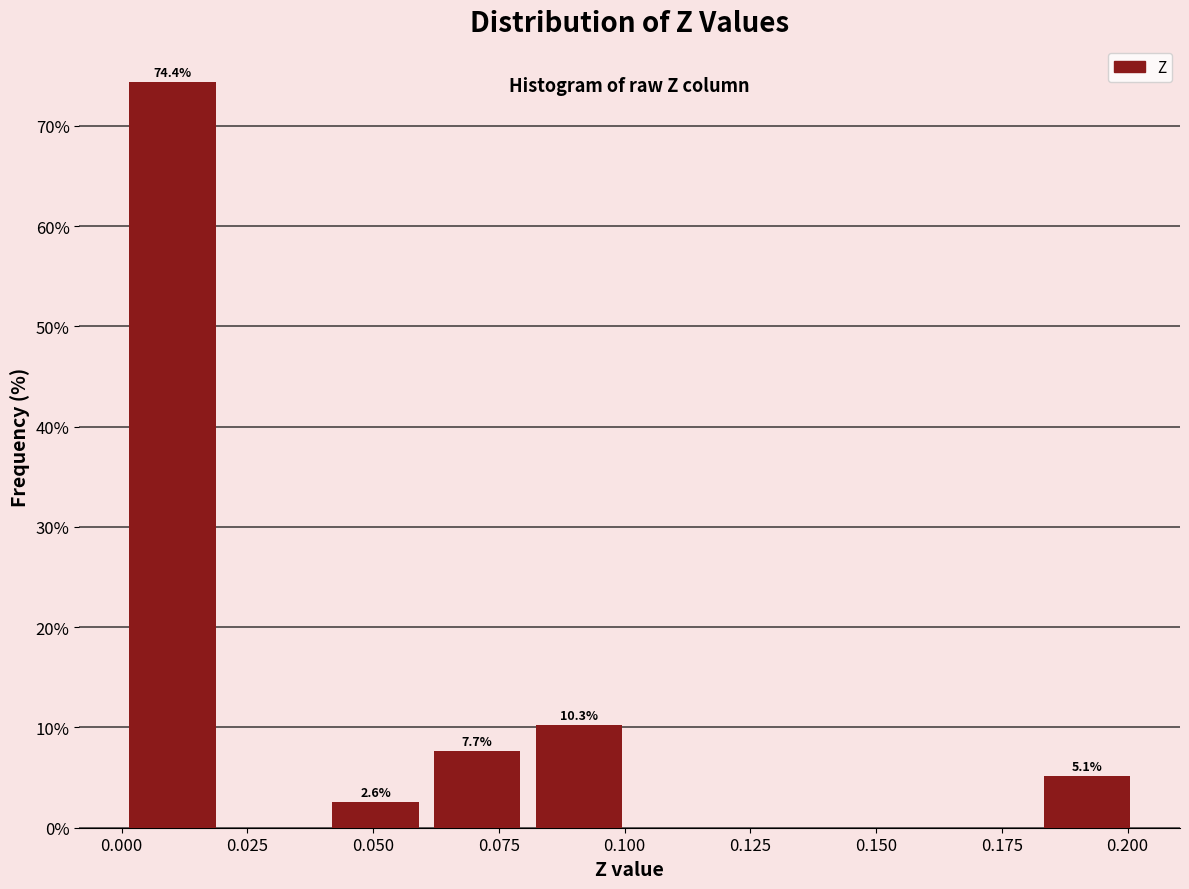

Which range on the x-axis has the tallest bar?

0.00 to 0.02